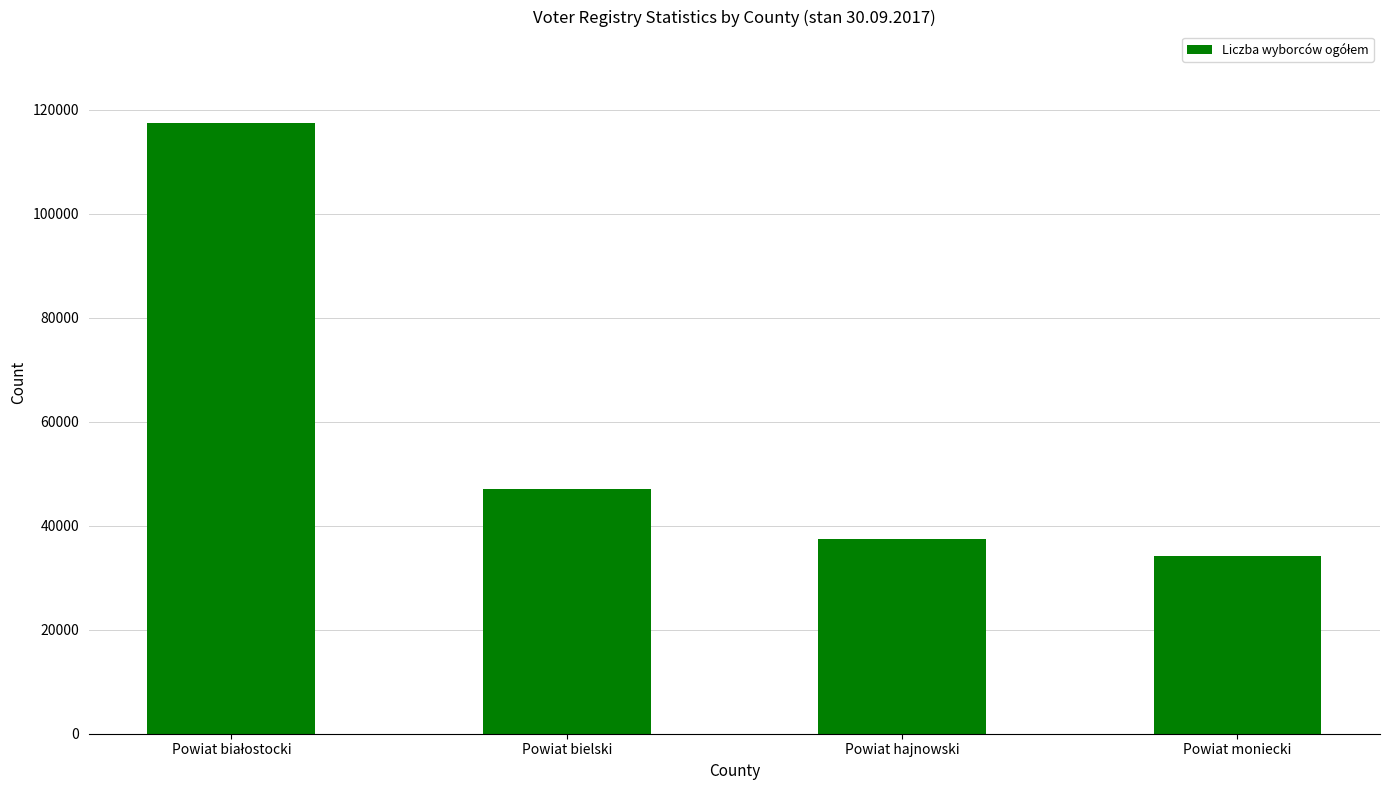

The value at Powiat bielski is 14638. True or false?

False